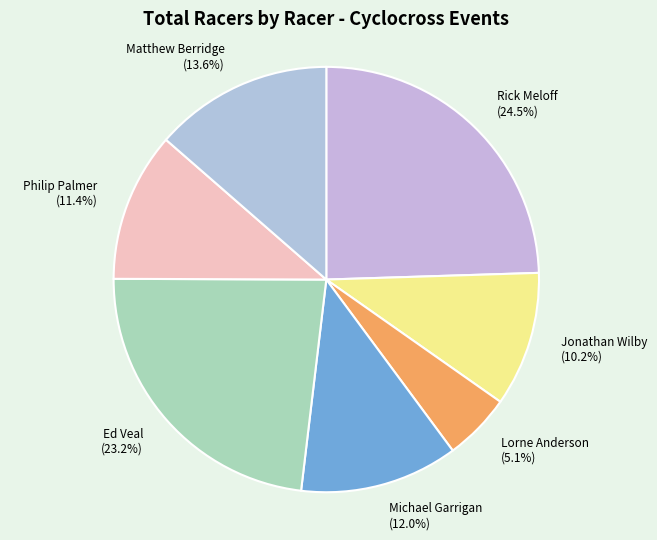

Does Lorne Anderson represent more than half of the total?

No